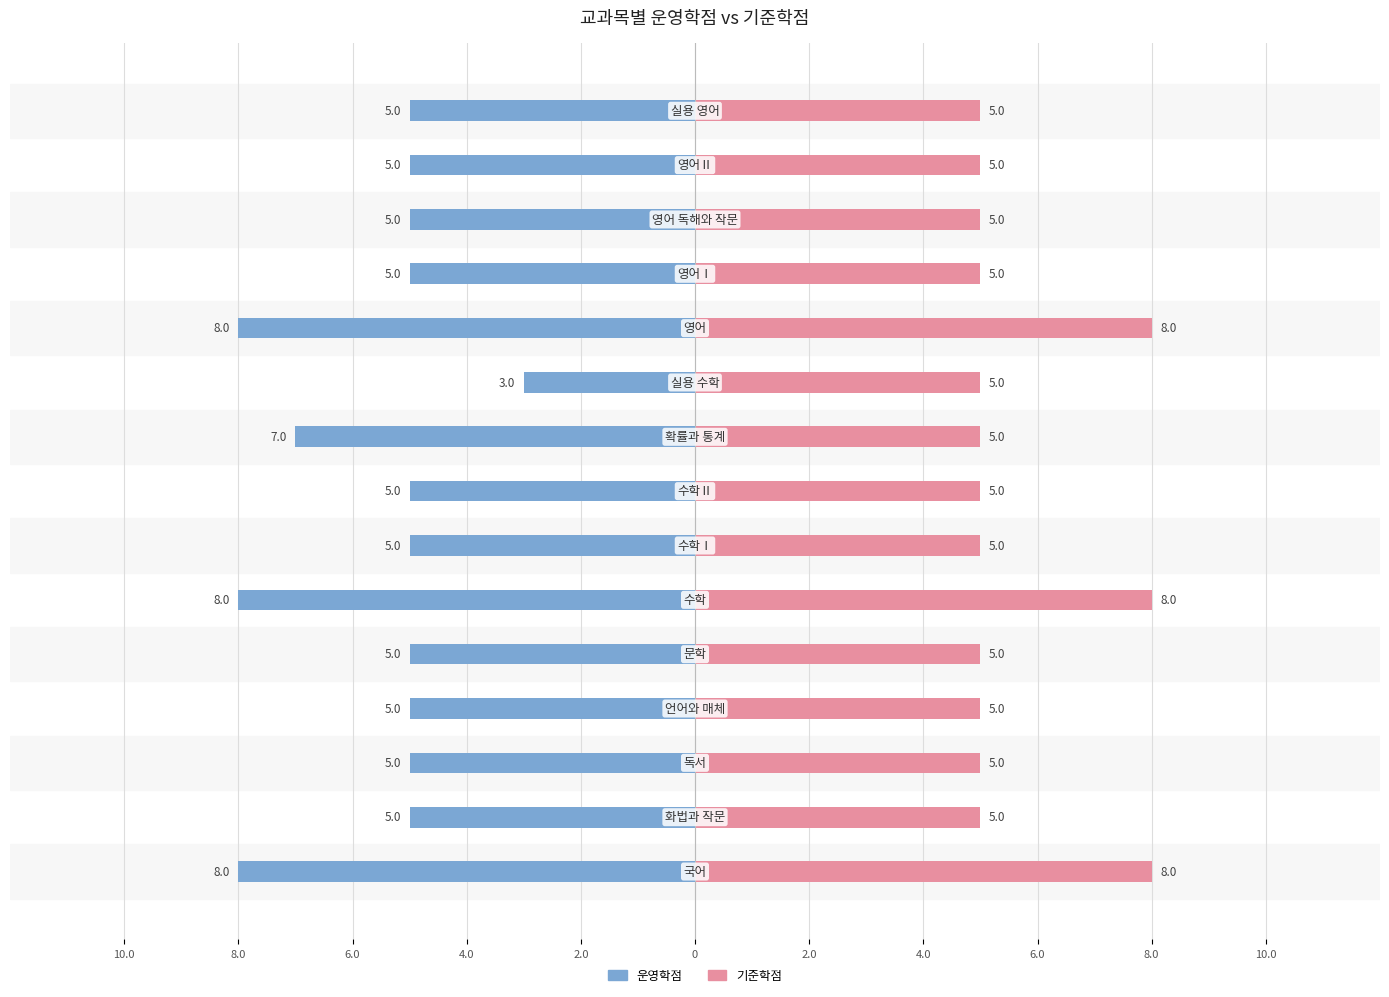

How many 기준학점 values are between 5 and 6?

12